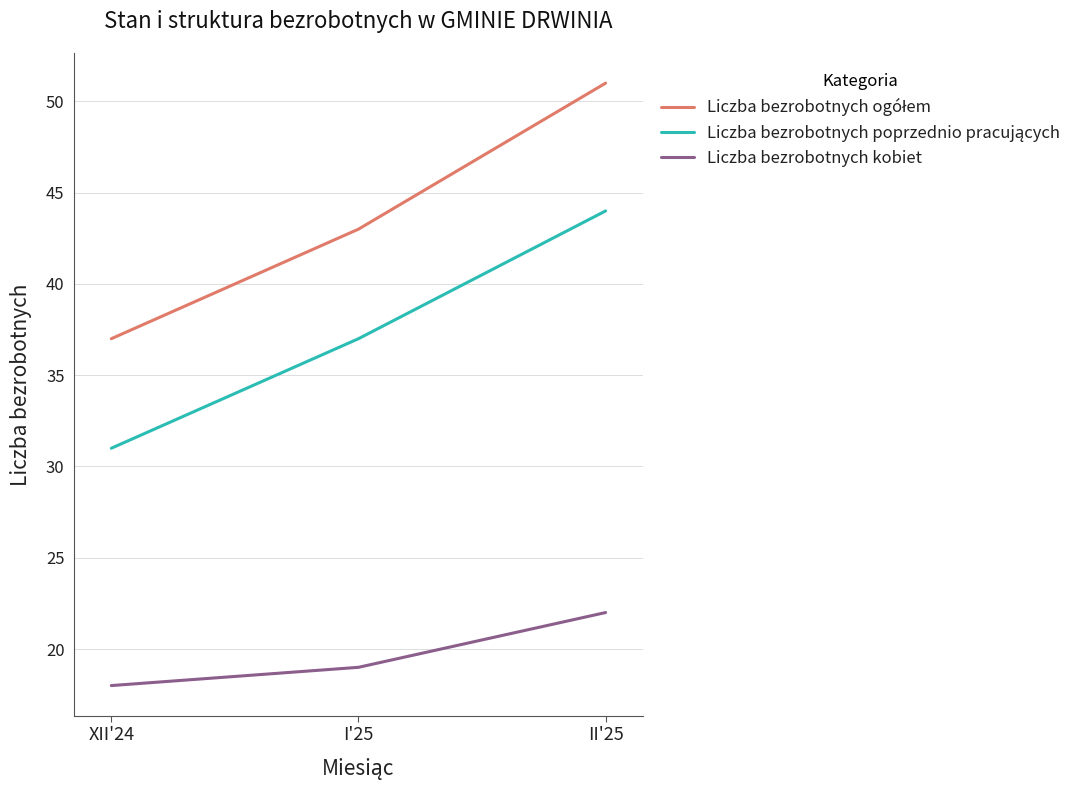

The Liczba bezrobotnych kobiet series shows 18 at XII'24. True or false?

True